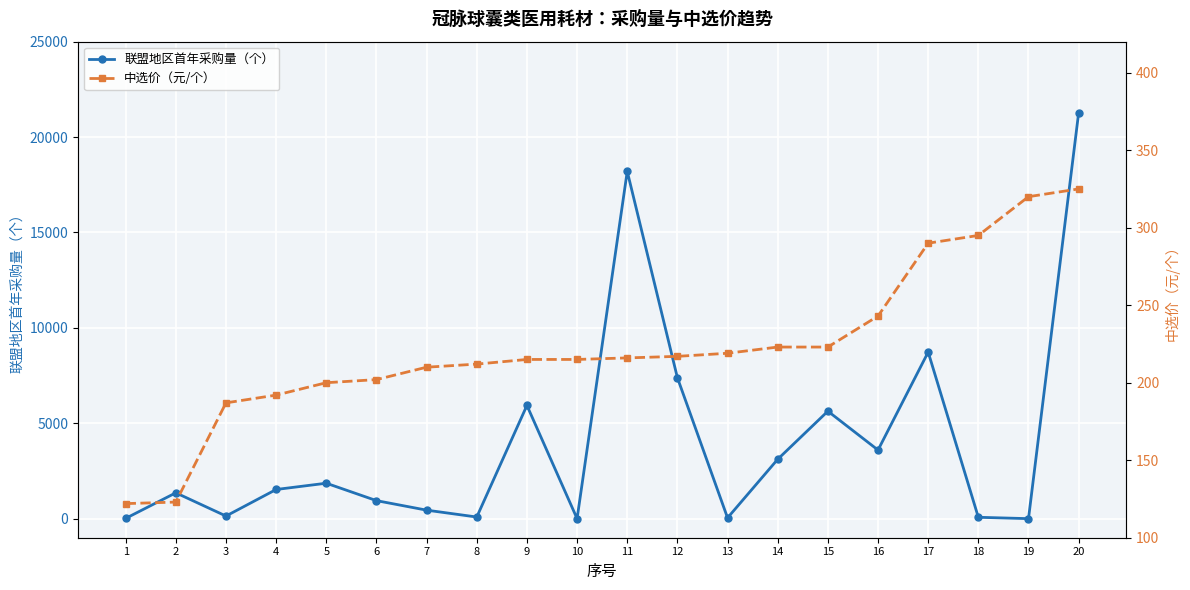

Reading left to right, extract all data points from this chart.

联盟地区首年采购量（个）: 14	1354	136	1528	1857	944	445	85	5934	0	18203	7388	41	3112	5633	3595	8730	71	0	21274
中选价（元/个）: 122	123	187	192	200	202	210	212	215	215	216	217	219	223	223	243	290	295	320	325